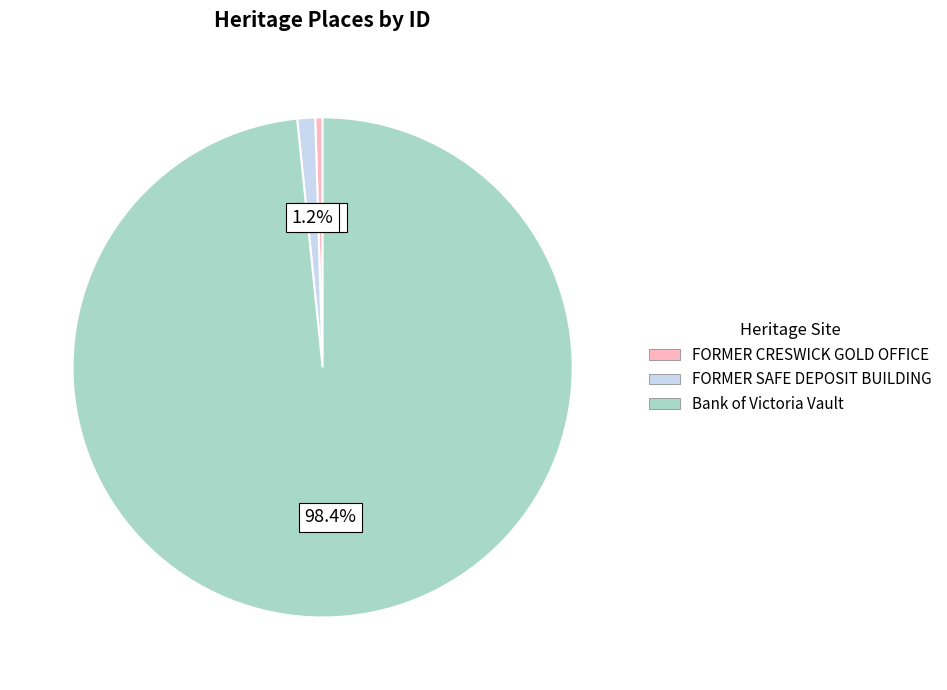

Is there any slice that represents more than half of the pie?

Yes